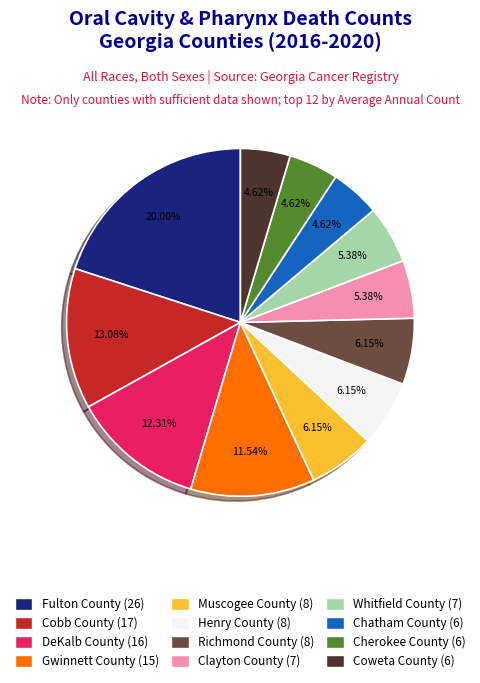

How many segments does this pie chart have?

12